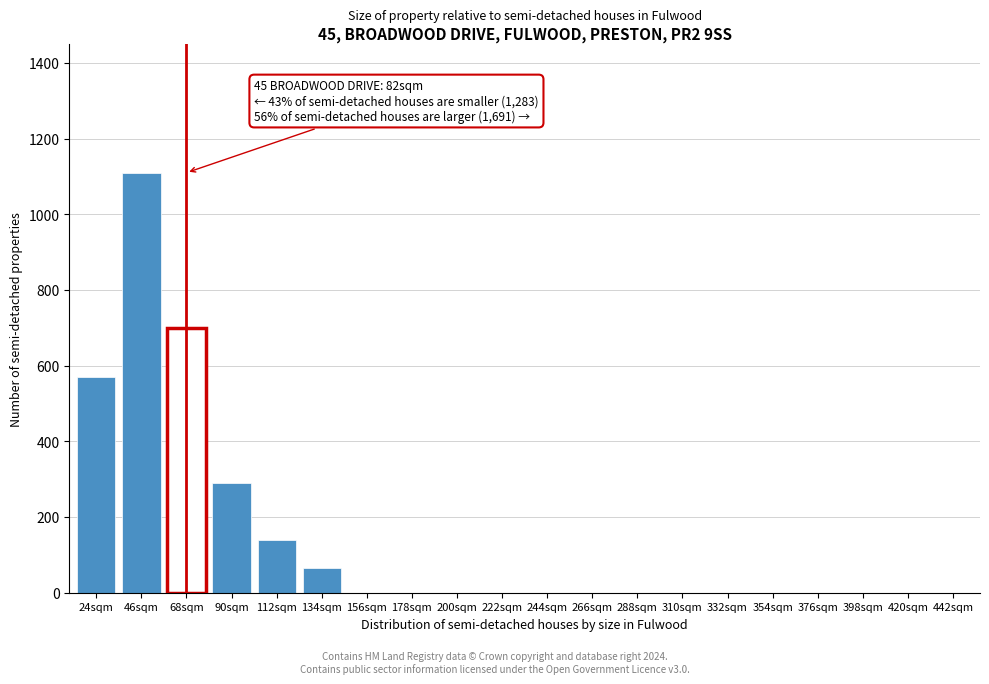

Reading right to left, transcribe all the data shown in this chart.

442sqm=0	420sqm=0	398sqm=0	376sqm=0	354sqm=0	332sqm=0	310sqm=0	288sqm=0	266sqm=0	244sqm=0	222sqm=0	200sqm=0	178sqm=0	156sqm=0	134sqm=65	112sqm=140	90sqm=290	68sqm=700	46sqm=1110	24sqm=570